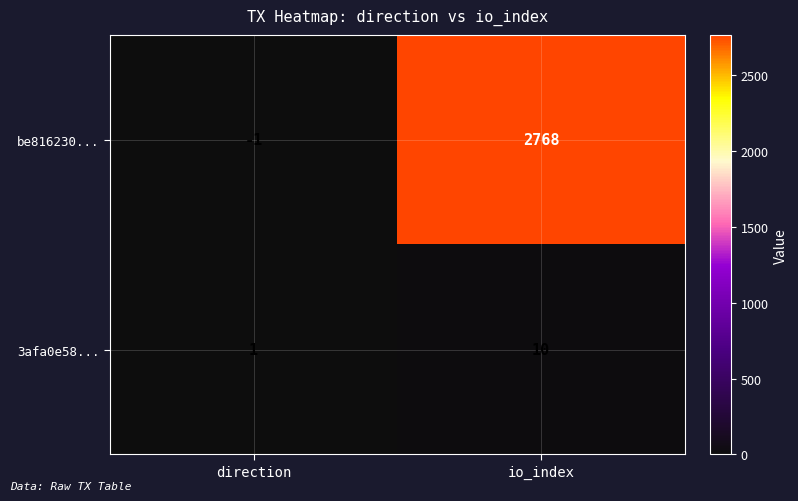

What is the difference between the be816230... values at io_index and direction?

2769